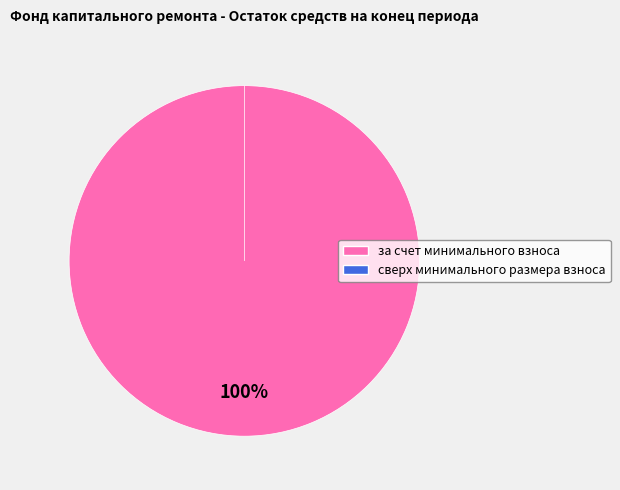

To the nearest percent, what is the difference between the largest and smallest slice percentages?

100%